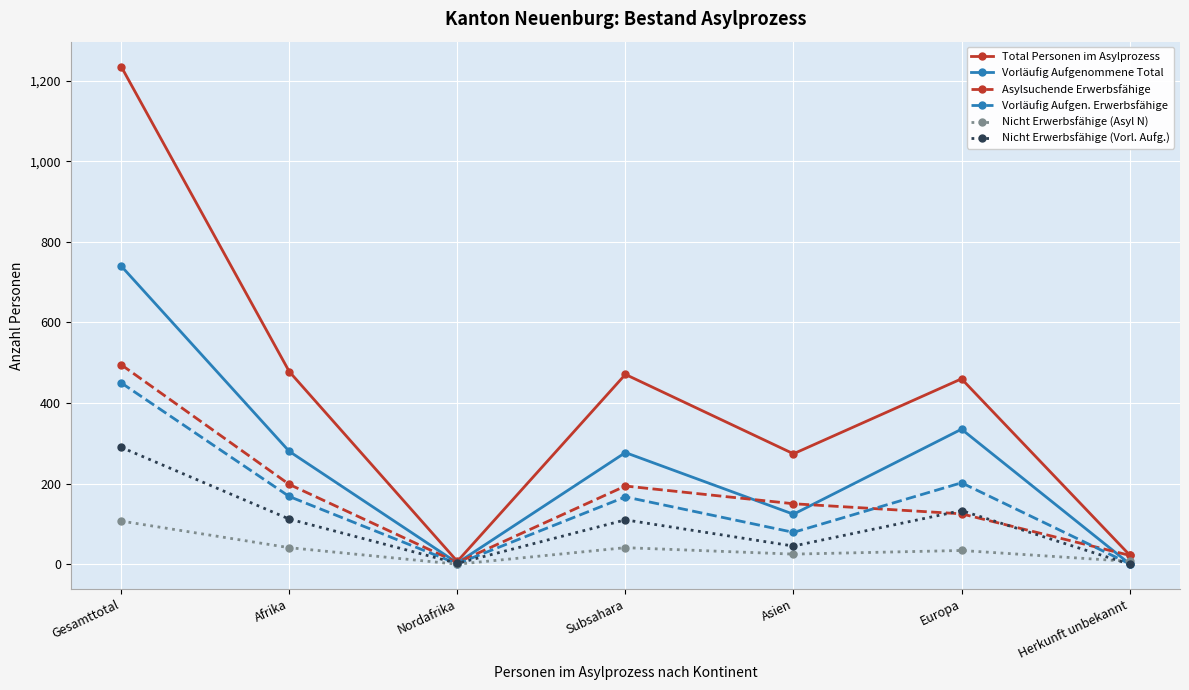

At how many categories does at least one series exceed 1024?

1